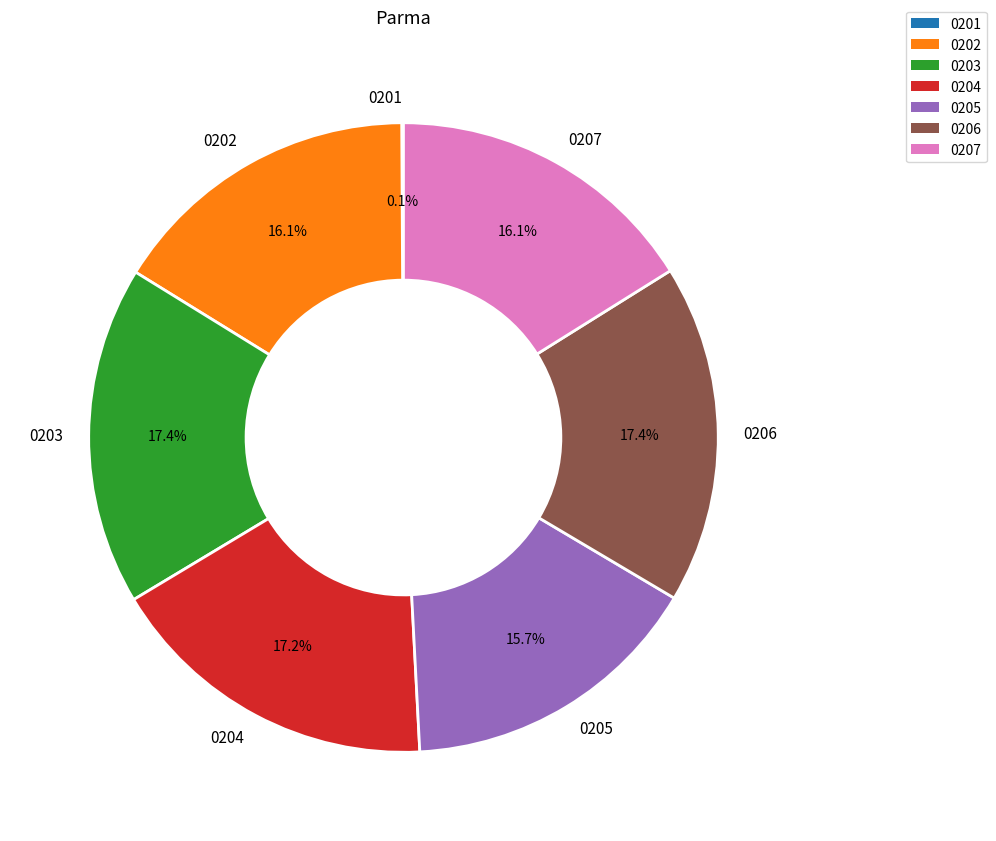

What is the ratio of the value at 0202 to the value at 0204?

0.9